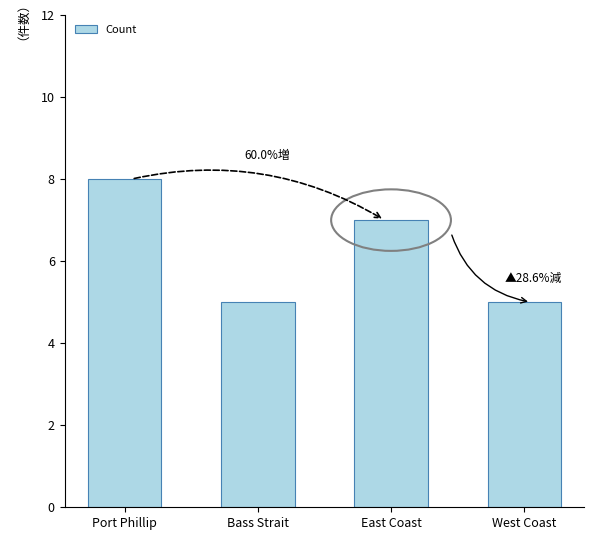

How many bars are there in total?

4